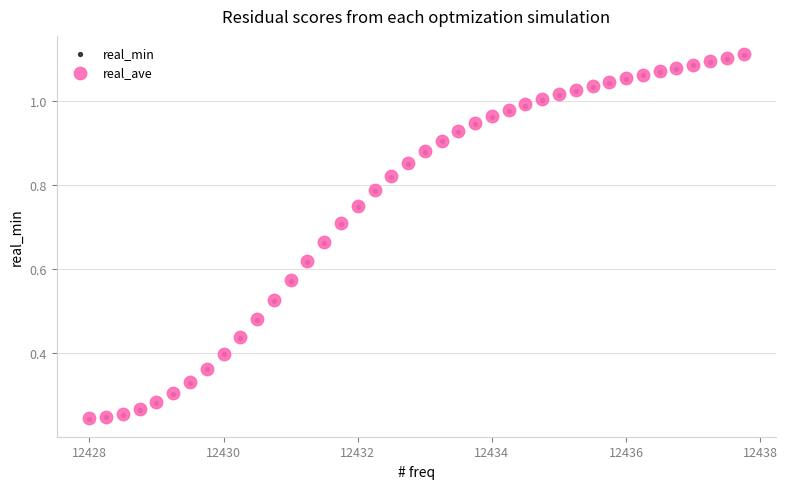

What are all the series names shown in the legend?

real_min, real_ave